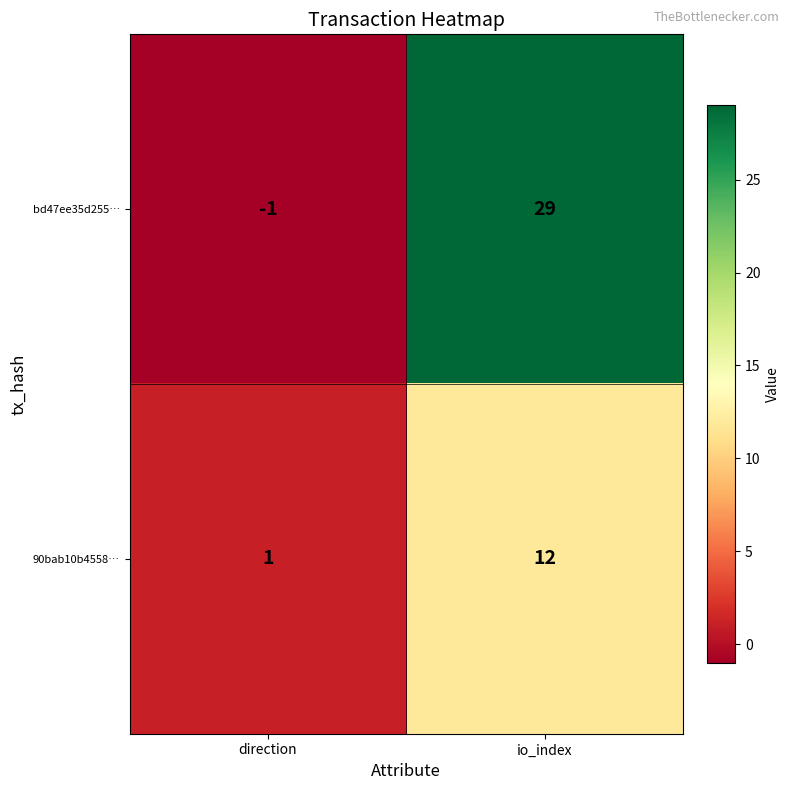

What is the highest value of the bd47ee35d255… series?

29